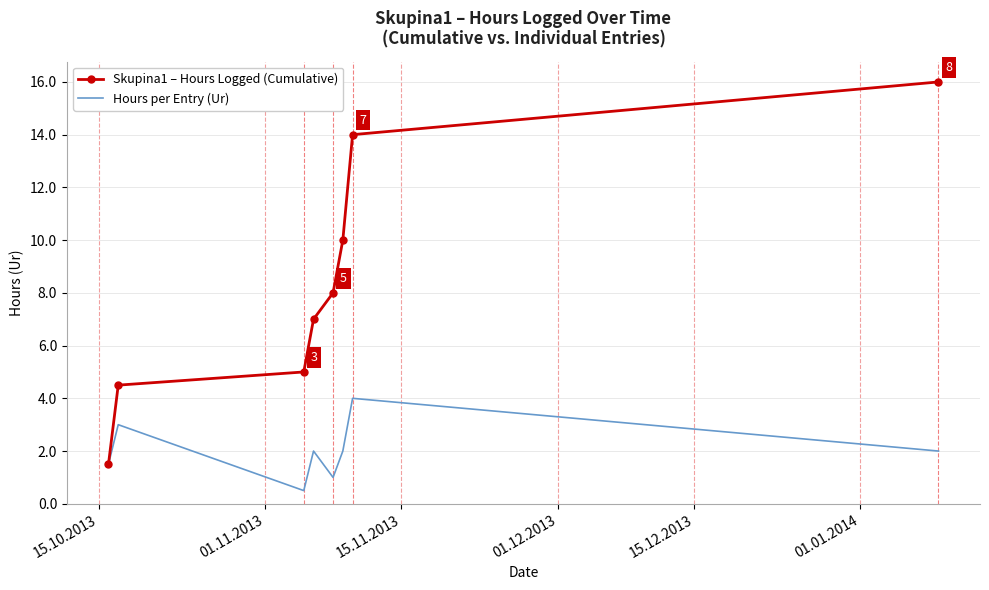

Reading right to left, extract all data points from this chart.

Skupina1 – Hours Logged (Cumulative): 16.0	14.0	10.0	8.0	7.0	5.0	4.5	1.5
Hours per Entry (Ur): 2.0	4.0	2.0	1.0	2.0	0.5	3.0	1.5